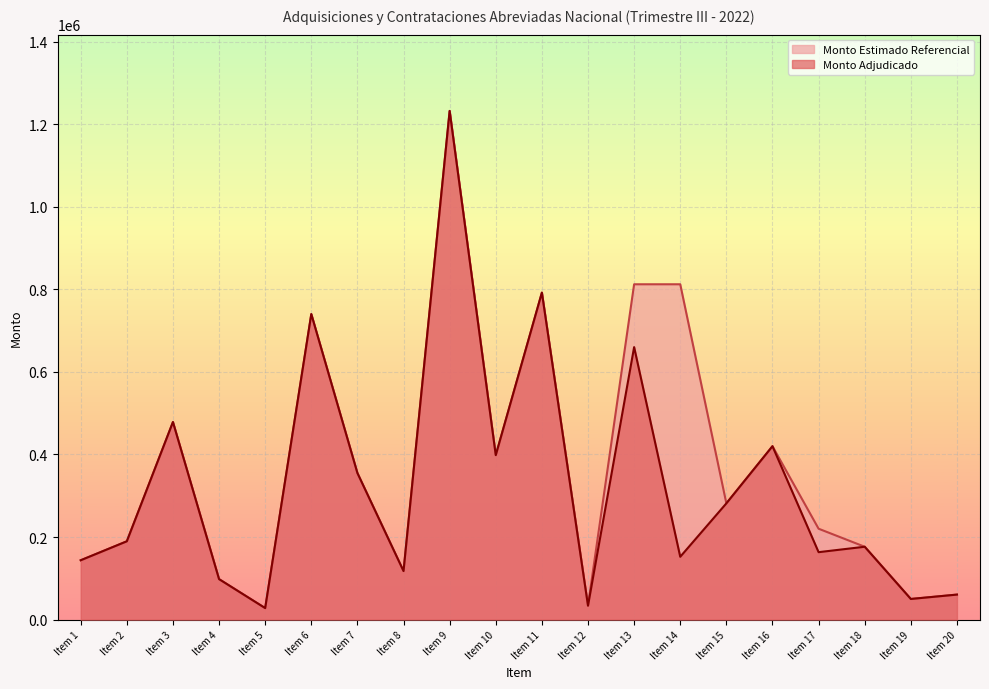

What is the spread (max minus min) of values at Item 17?

56783.3